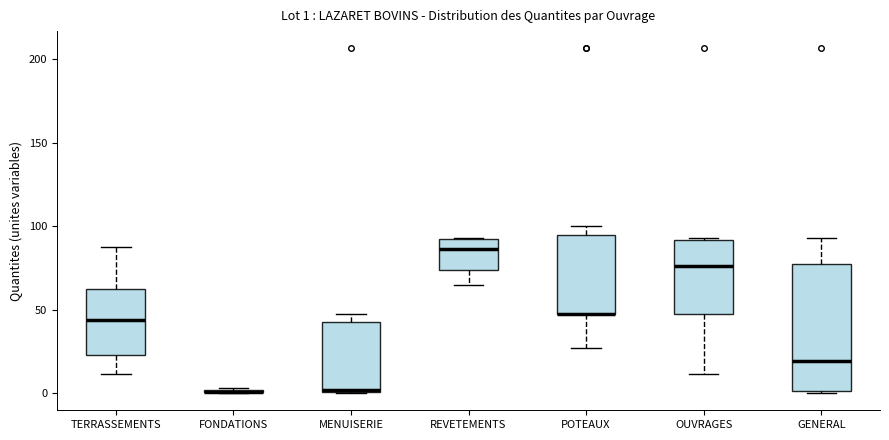

Which box is the tallest, from its lower edge to its upper edge?

GENERAL